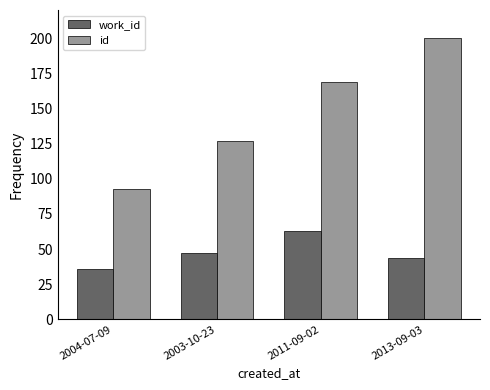

How many data points in work_id are less than 47?

2